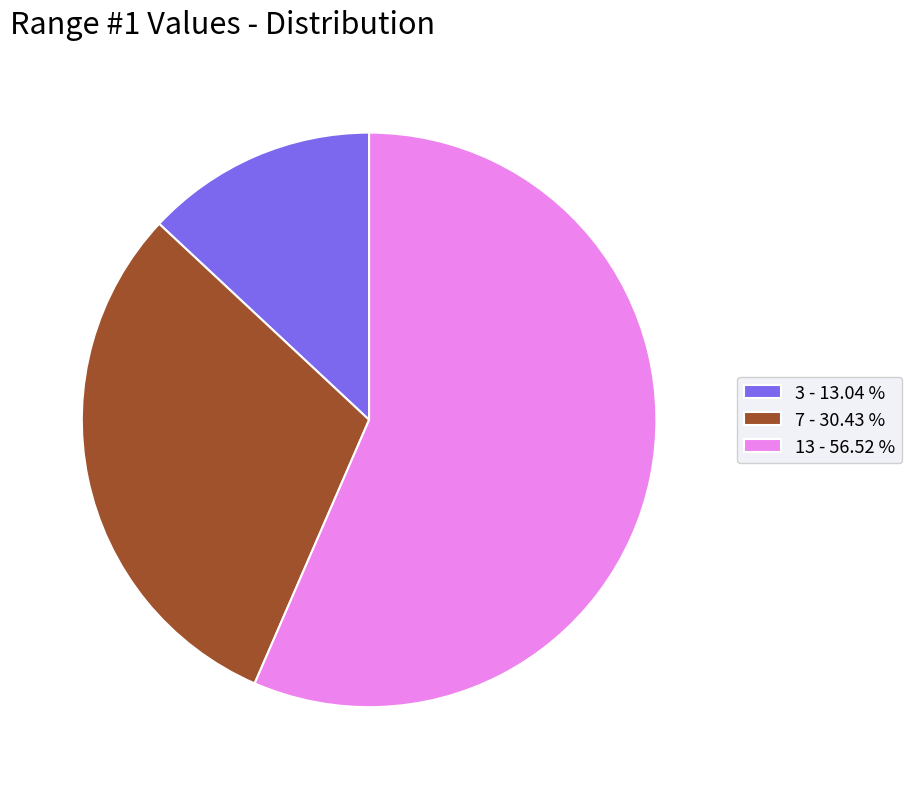

Do 7 - 30.43 % and 13 - 56.52 % together represent more than half of the pie?

Yes